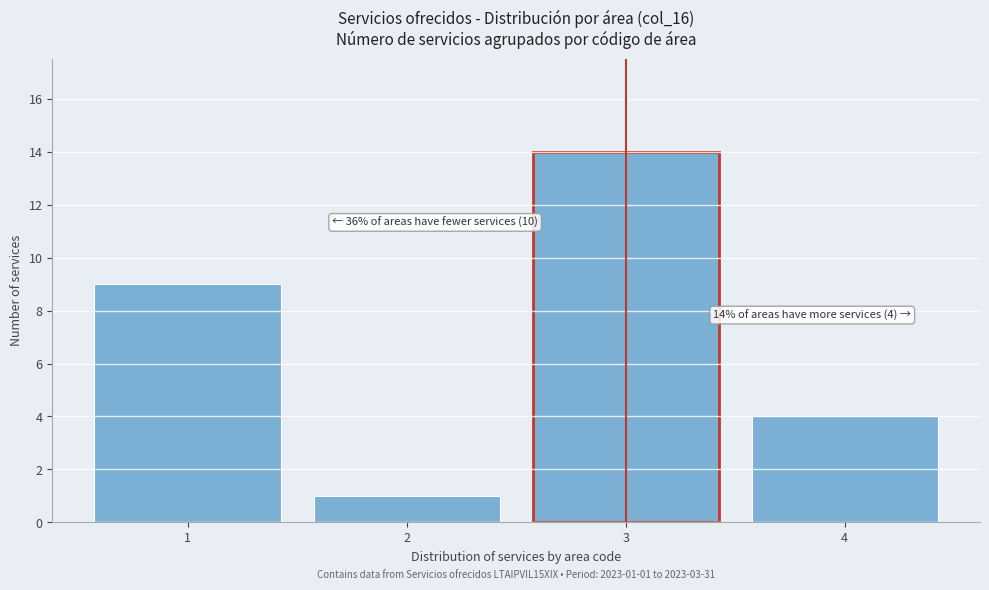

Reading right to left, what are all the values shown in this chart?

4=4	3=14	2=1	1=9